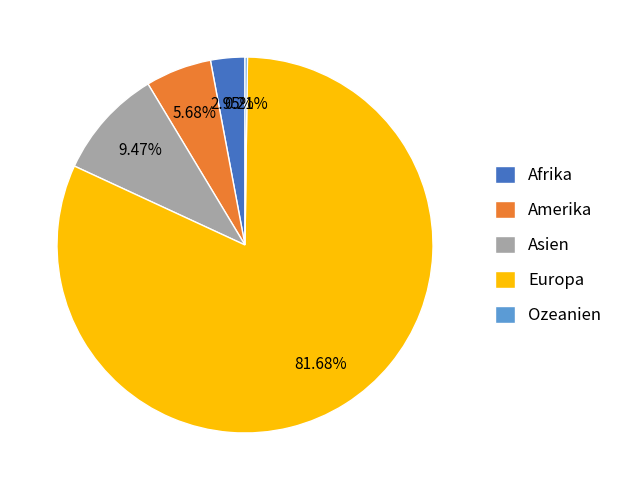

Is the sum of Asien and Europa greater than half?

Yes